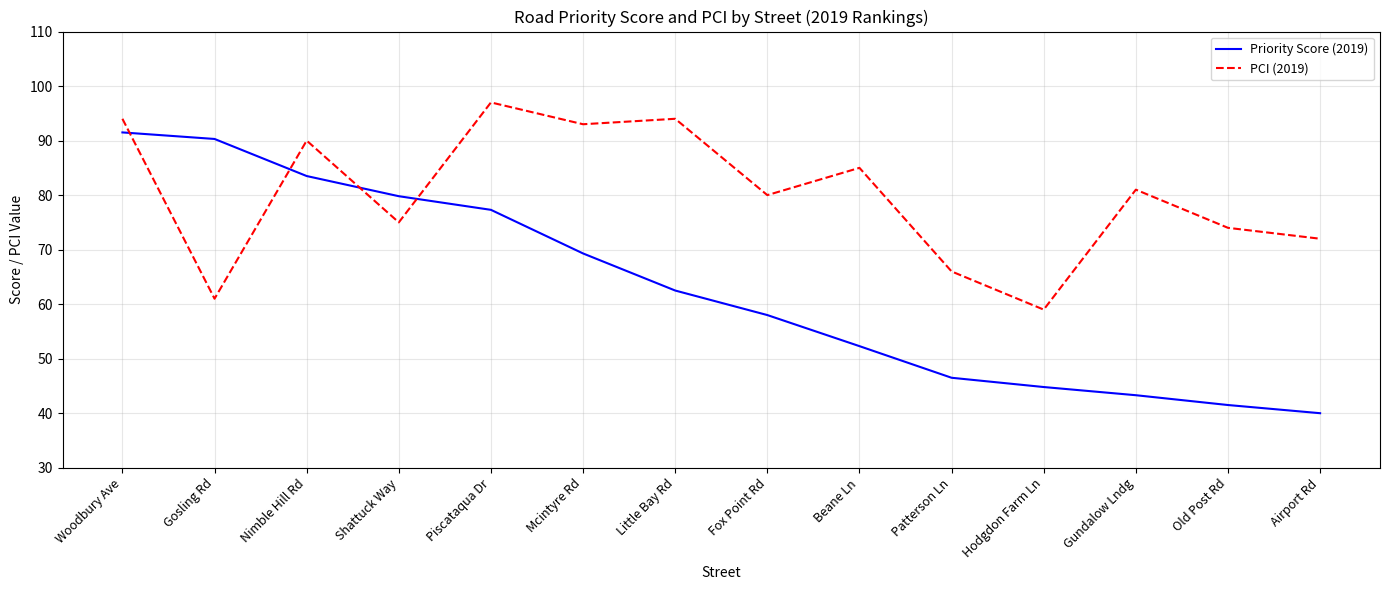

At which category is the sum across all series the highest?

Woodbury Ave